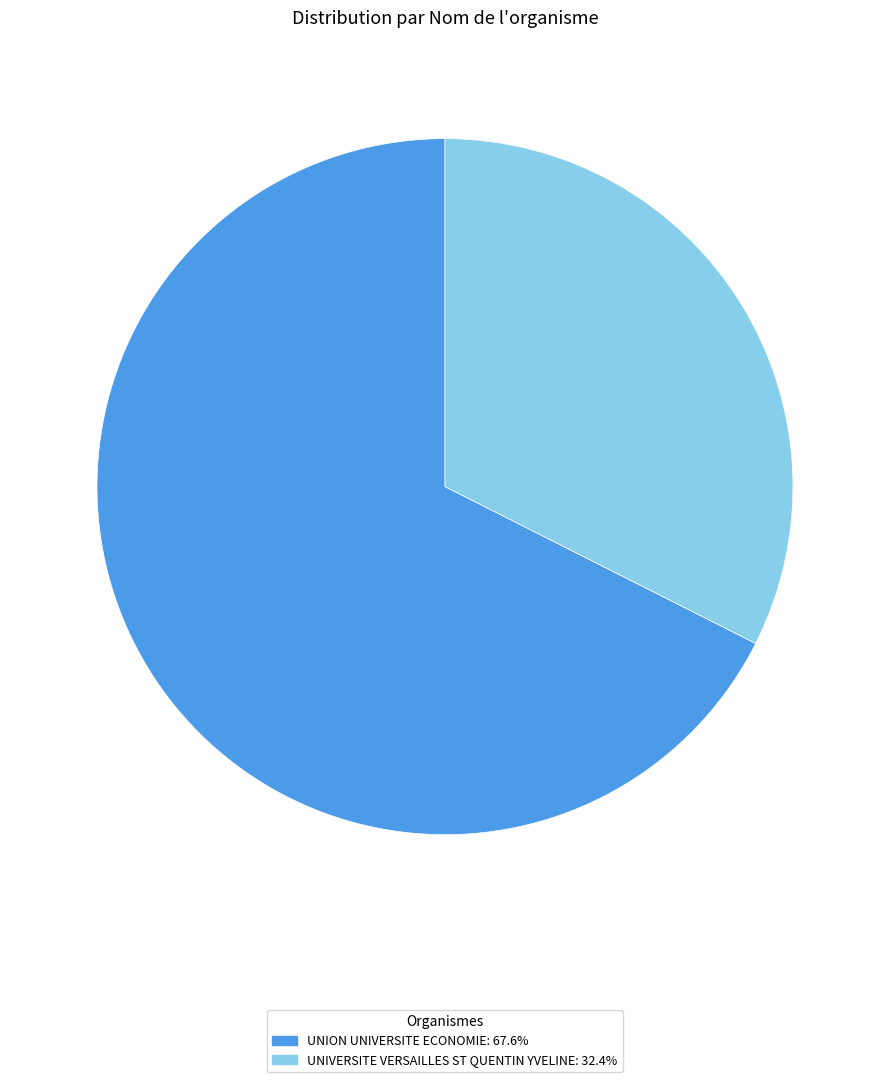

Is it true that UNION UNIVERSITE ECONOMIE is 77% of the pie?

False